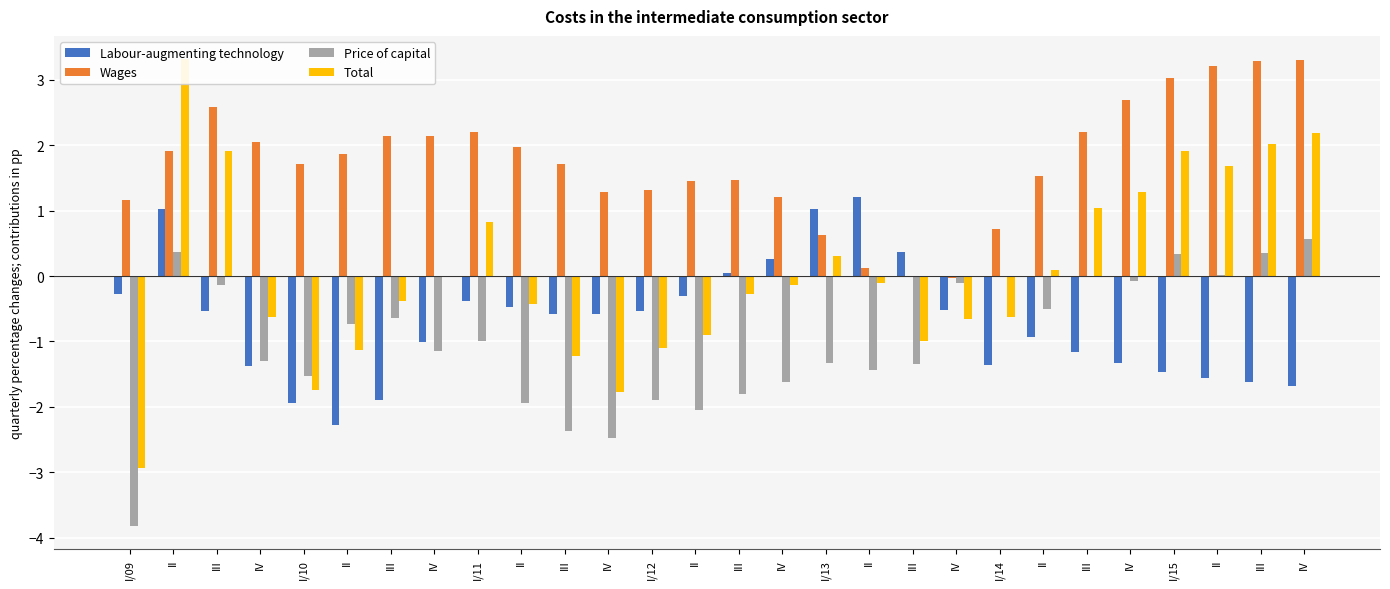

Is it true that Labour-augmenting technology equals -1.4 at IV?

True